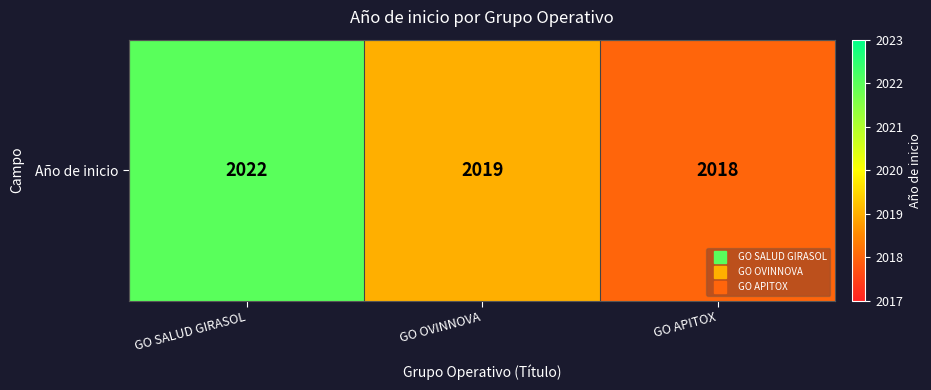

The value at GO APITOX is 2891. True or false?

False